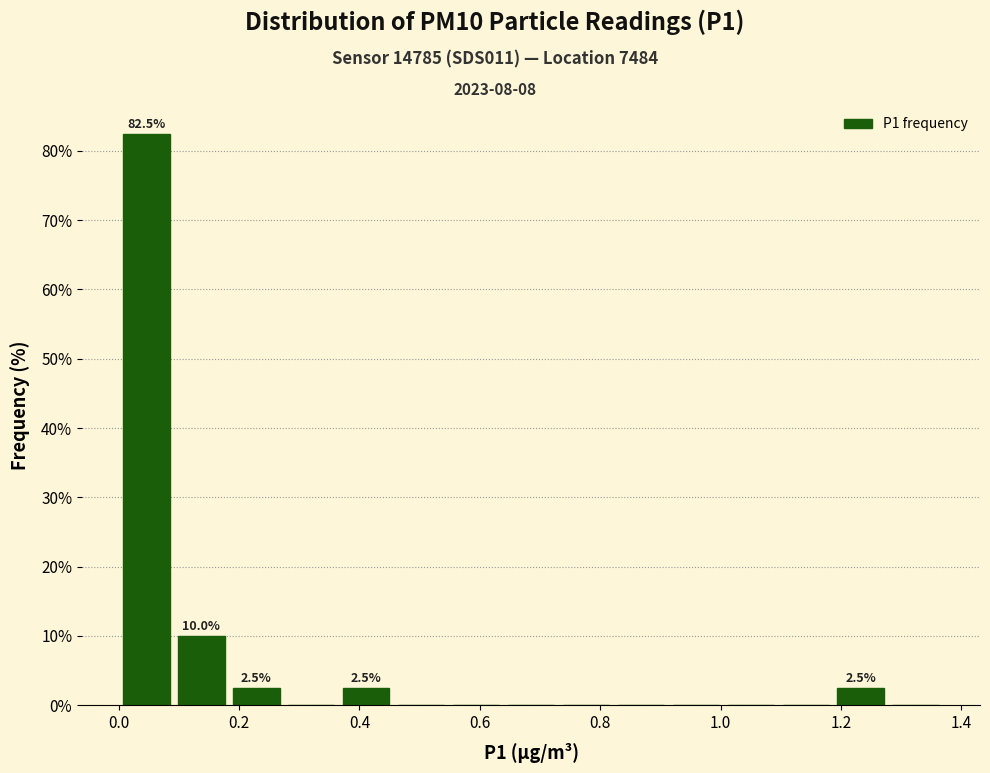

Which range on the x-axis has the tallest bar?

0.00 to 0.10